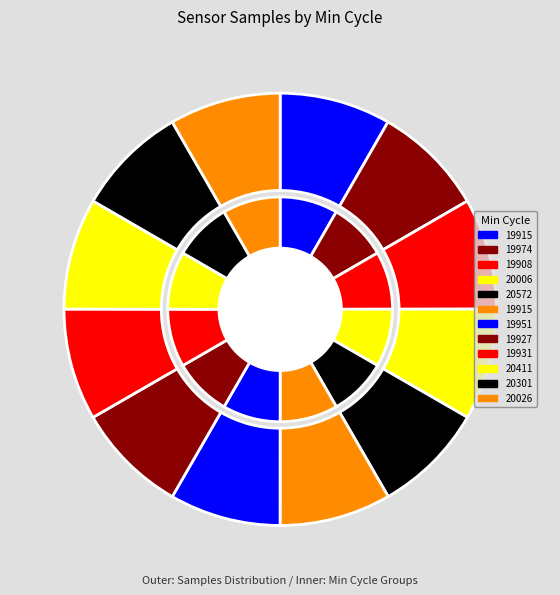

What is the smallest slice in the pie chart?

19915